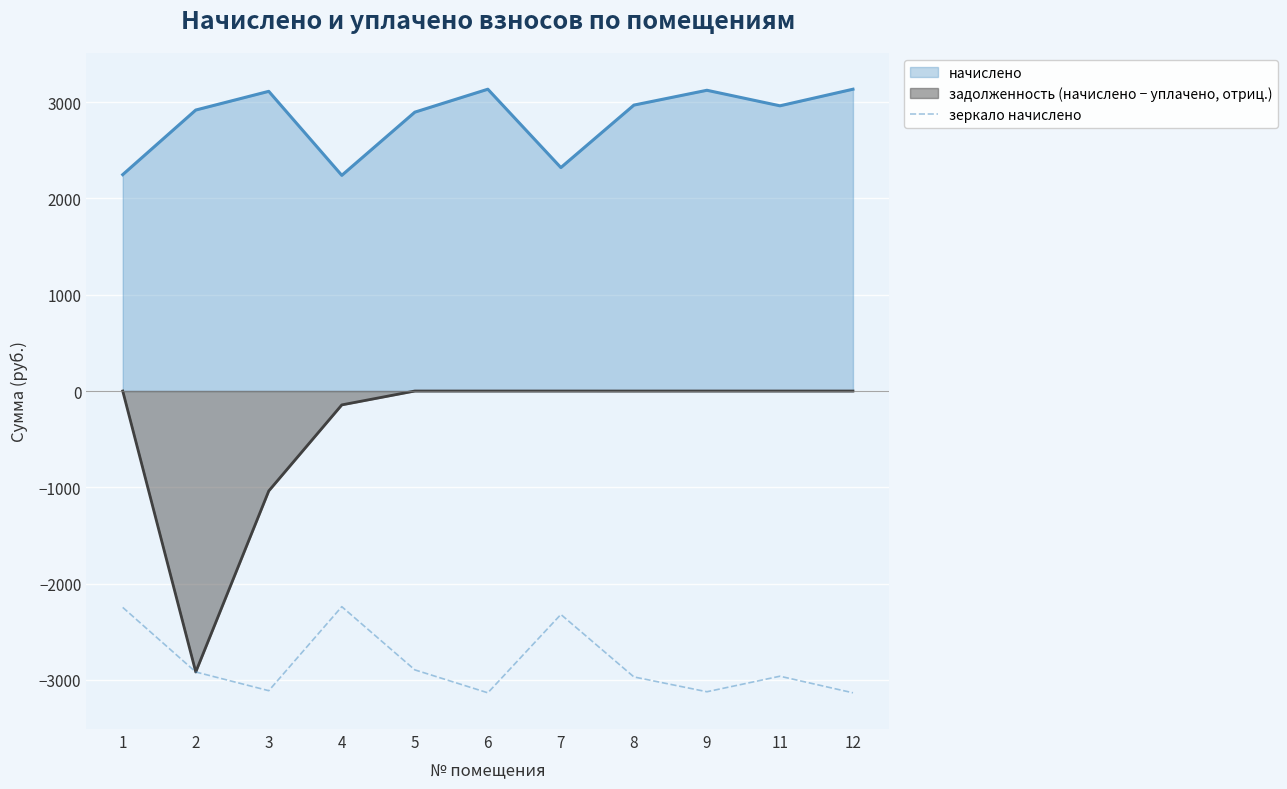

What is the maximum value for начислено?

3134.4